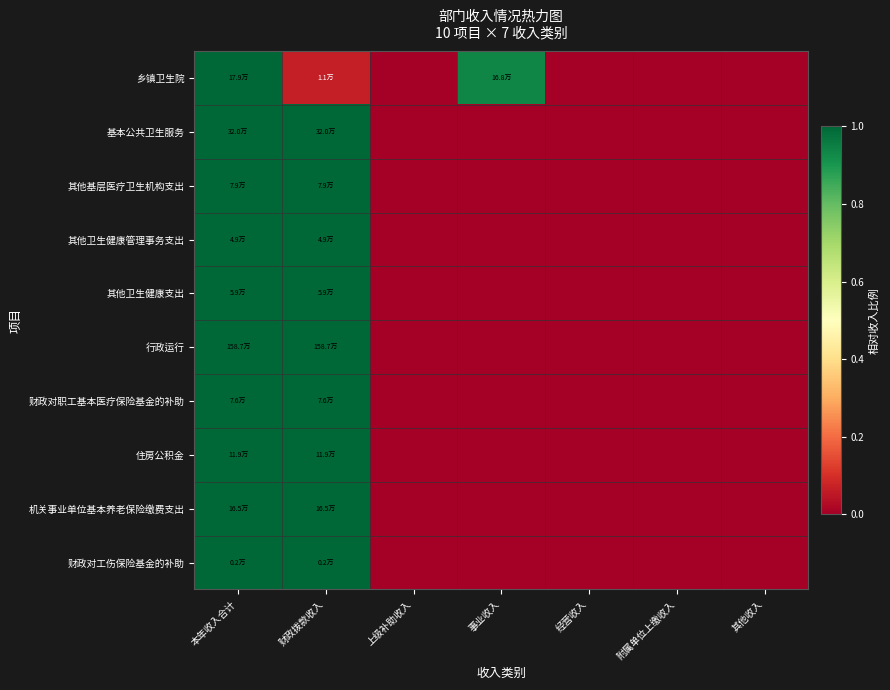

Reading left to right, extract all data points from this chart.

乡镇卫生院: 本年收入合计=1.0	财政拨款收入=0.1	上级补助收入=0.0	事业收入=0.9	经营收入=0.0	附属单位上缴收入=0.0	其他收入=0.0
基本公共卫生服务: 本年收入合计=1.0	财政拨款收入=1.0	上级补助收入=0.0	事业收入=0.0	经营收入=0.0	附属单位上缴收入=0.0	其他收入=0.0
其他基层医疗卫生机构支出: 本年收入合计=1.0	财政拨款收入=1.0	上级补助收入=0.0	事业收入=0.0	经营收入=0.0	附属单位上缴收入=0.0	其他收入=0.0
其他卫生健康管理事务支出: 本年收入合计=1.0	财政拨款收入=1.0	上级补助收入=0.0	事业收入=0.0	经营收入=0.0	附属单位上缴收入=0.0	其他收入=0.0
其他卫生健康支出: 本年收入合计=1.0	财政拨款收入=1.0	上级补助收入=0.0	事业收入=0.0	经营收入=0.0	附属单位上缴收入=0.0	其他收入=0.0
行政运行: 本年收入合计=1.0	财政拨款收入=1.0	上级补助收入=0.0	事业收入=0.0	经营收入=0.0	附属单位上缴收入=0.0	其他收入=0.0
财政对职工基本医疗保险基金的补助: 本年收入合计=1.0	财政拨款收入=1.0	上级补助收入=0.0	事业收入=0.0	经营收入=0.0	附属单位上缴收入=0.0	其他收入=0.0
住房公积金: 本年收入合计=1.0	财政拨款收入=1.0	上级补助收入=0.0	事业收入=0.0	经营收入=0.0	附属单位上缴收入=0.0	其他收入=0.0
机关事业单位基本养老保险缴费支出: 本年收入合计=1.0	财政拨款收入=1.0	上级补助收入=0.0	事业收入=0.0	经营收入=0.0	附属单位上缴收入=0.0	其他收入=0.0
财政对工伤保险基金的补助: 本年收入合计=1.0	财政拨款收入=1.0	上级补助收入=0.0	事业收入=0.0	经营收入=0.0	附属单位上缴收入=0.0	其他收入=0.0